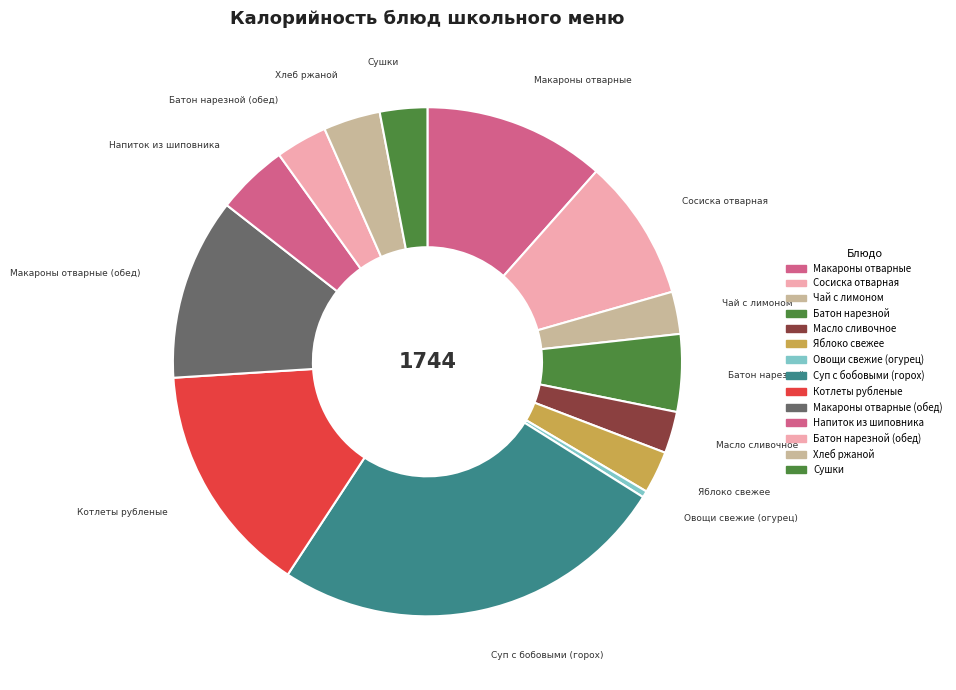

How many segments does this pie chart have?

14